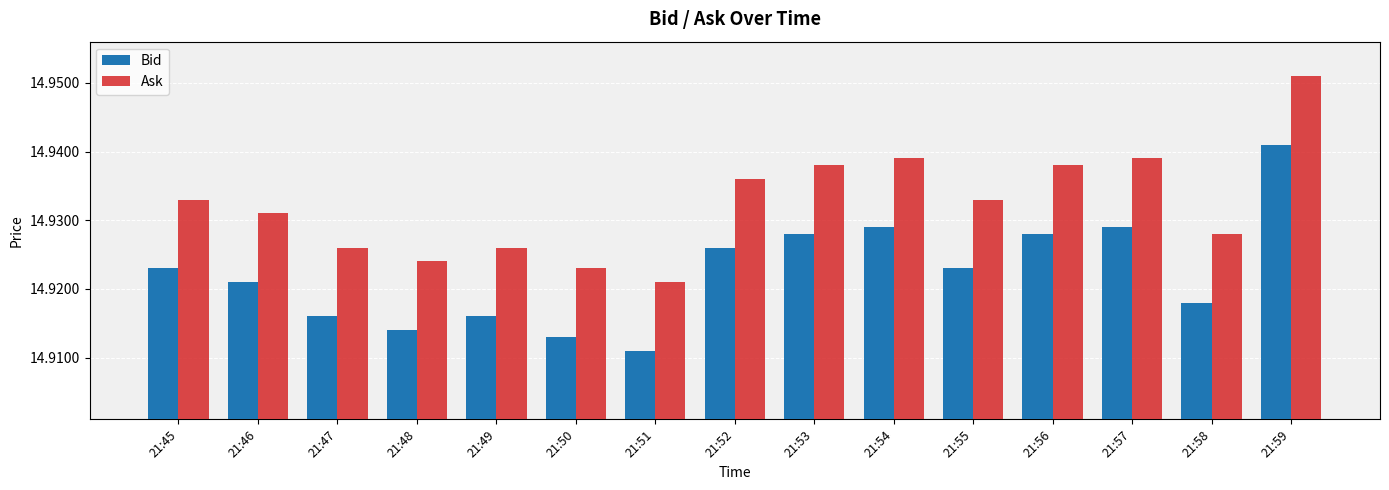

Rank the series by their average value, from highest to lowest.

Ask, Bid